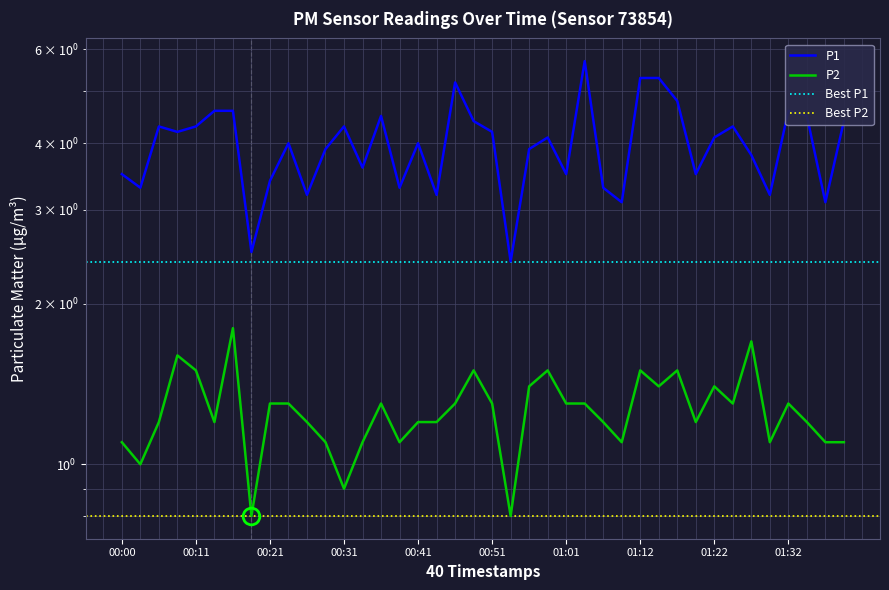

What position from the left is 01:07?

27